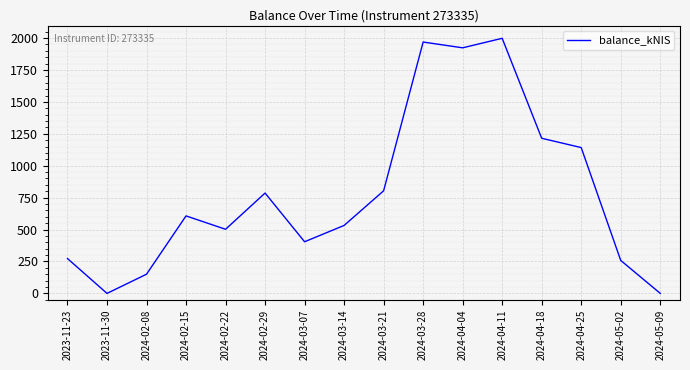

What is the maximum value shown in the chart?

1998.0